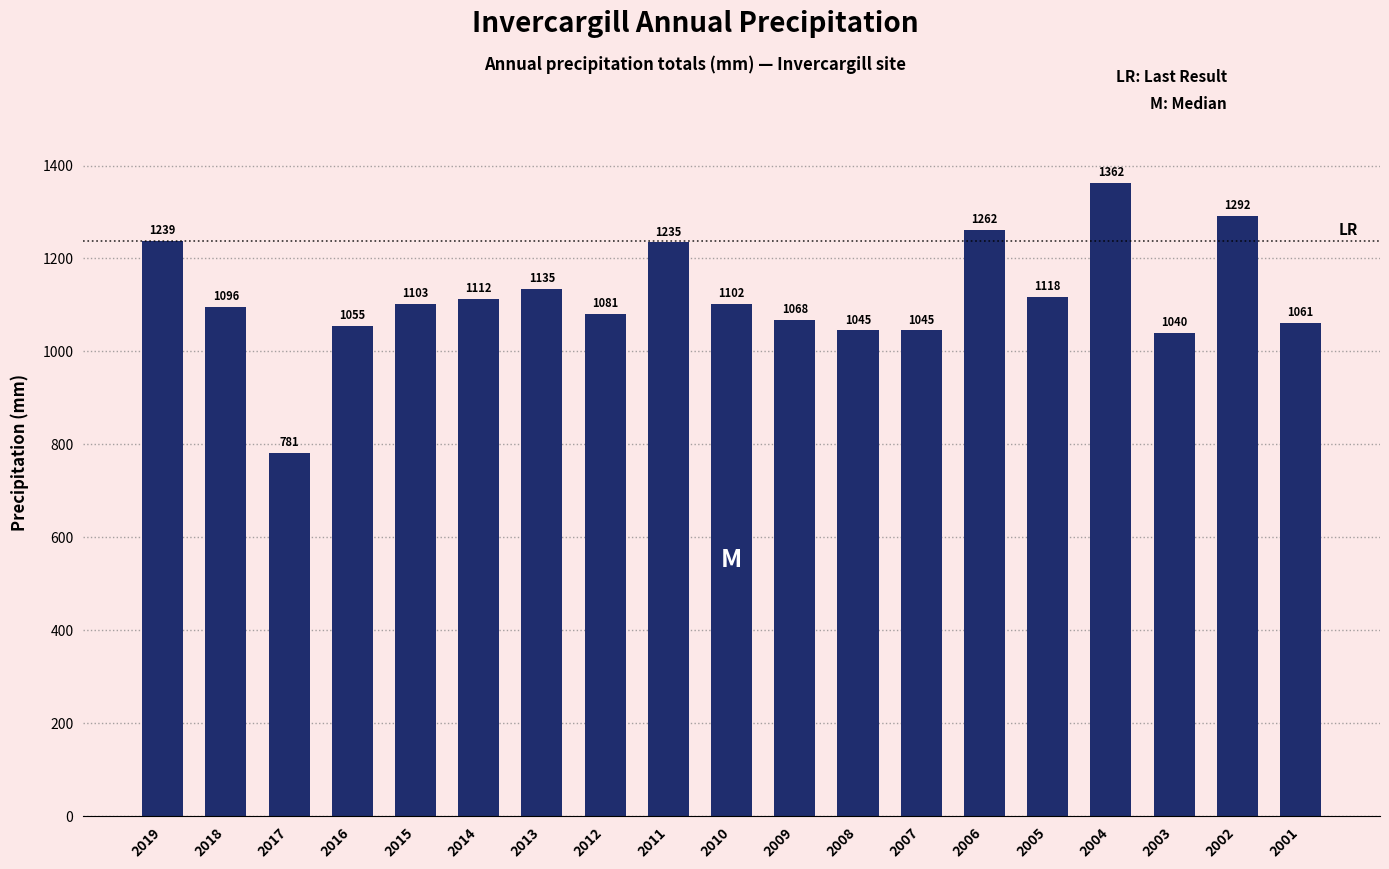

What is the greatest value displayed?

1362.5